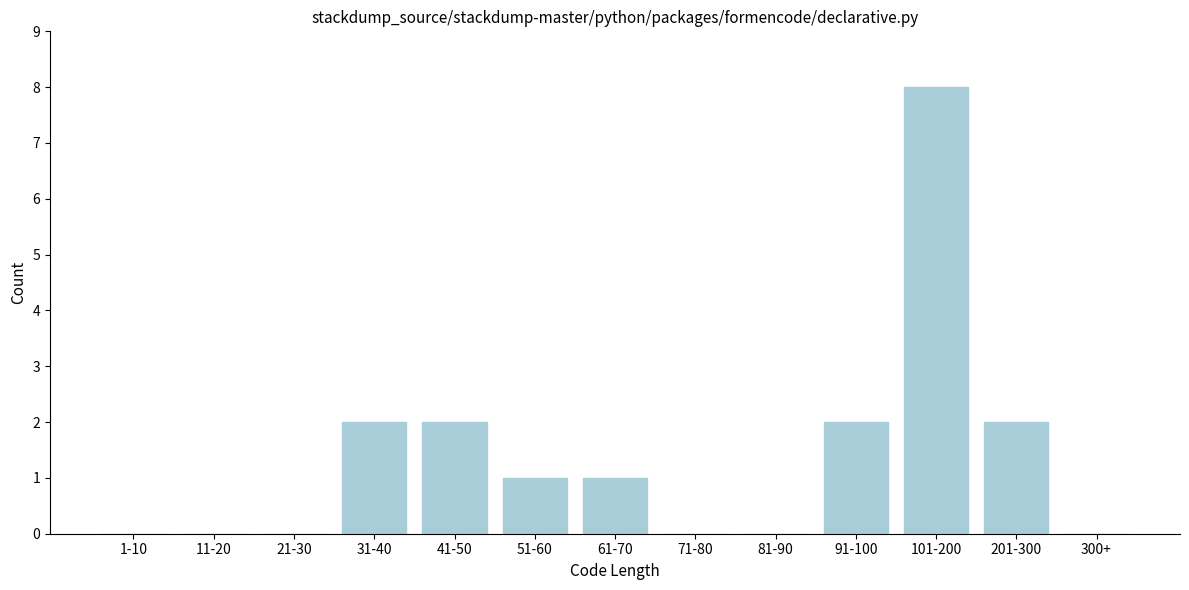

Reading right to left, what are all the values shown in this chart?

300+=0	201-300=2	101-200=8	91-100=2	81-90=0	71-80=0	61-70=1	51-60=1	41-50=2	31-40=2	21-30=0	11-20=0	1-10=0